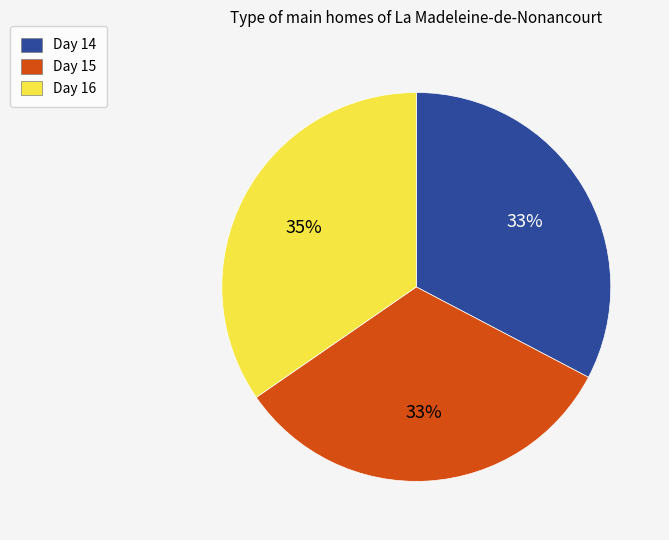

To the nearest percent, what is the difference between the largest and smallest slice percentages?

2%